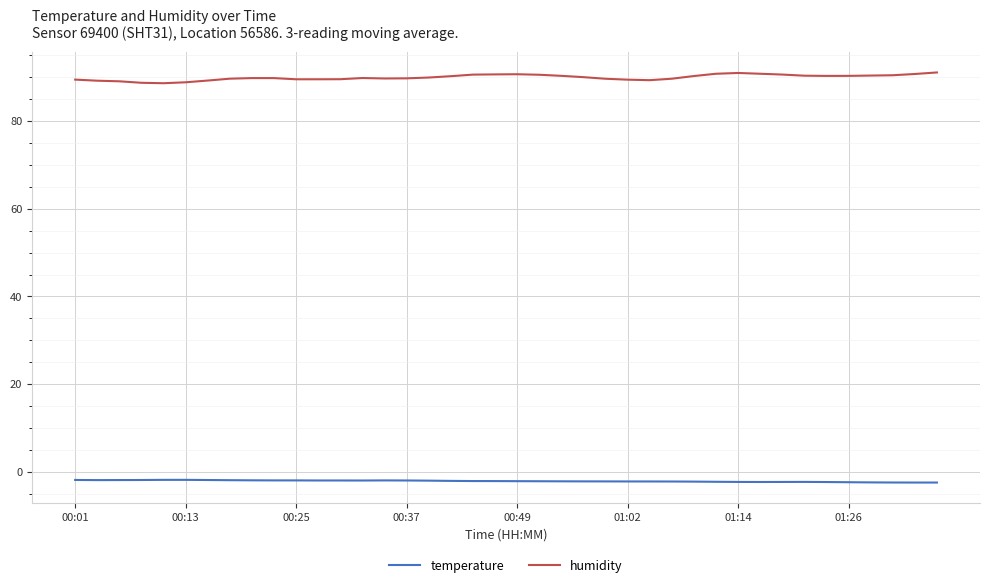

Which series has the largest total across all categories?

humidity